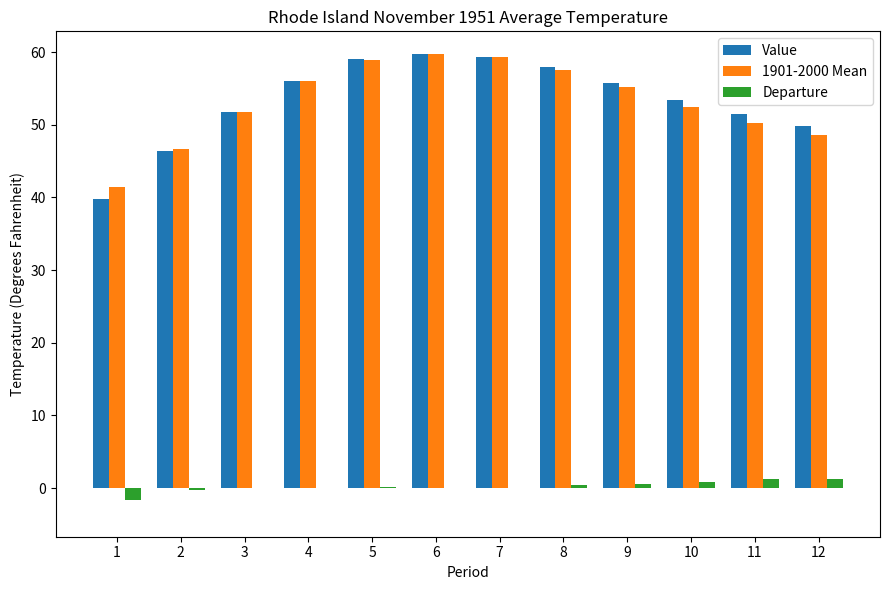

What is the total value across all series at 4?

112.0